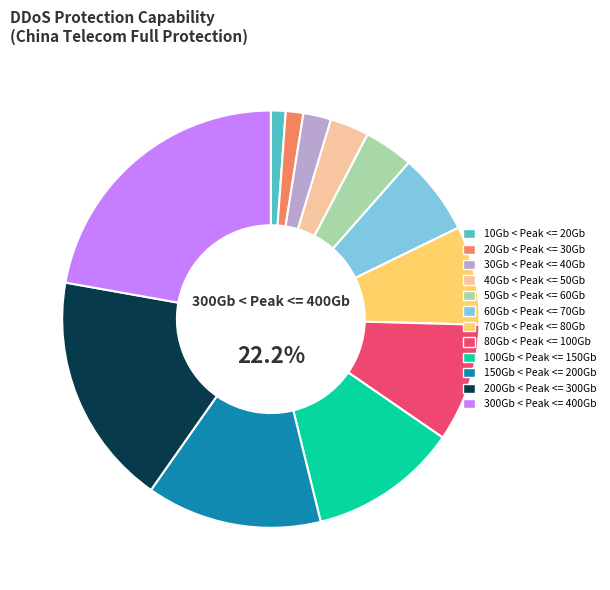

Which has a higher value, 70Gb < Peak <= 80Gb or 50Gb < Peak <= 60Gb?

70Gb < Peak <= 80Gb